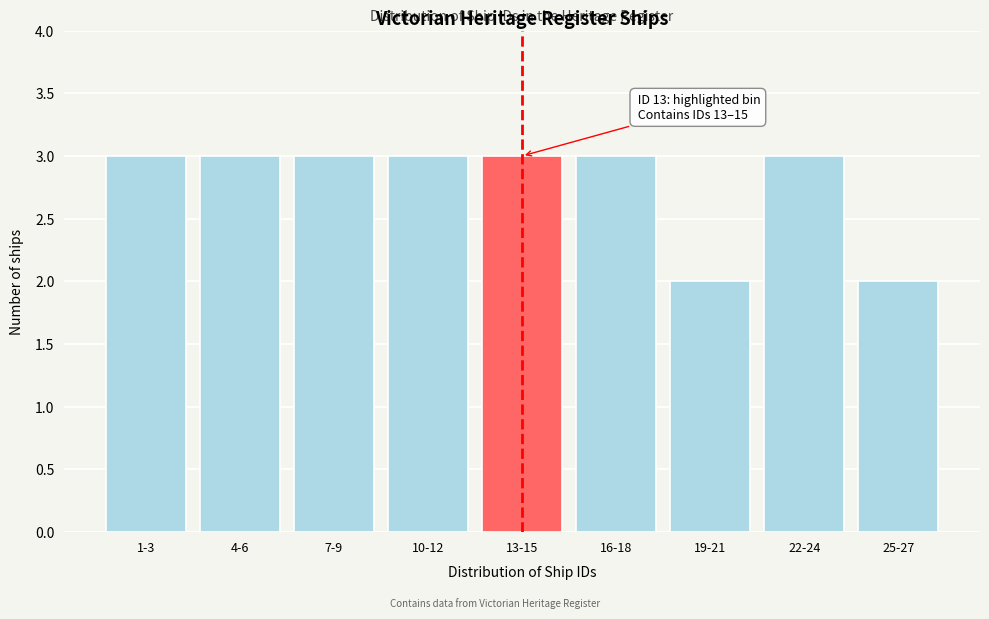

Reading left to right, extract all data points from this chart.

3	3	3	3	3	3	2	3	2